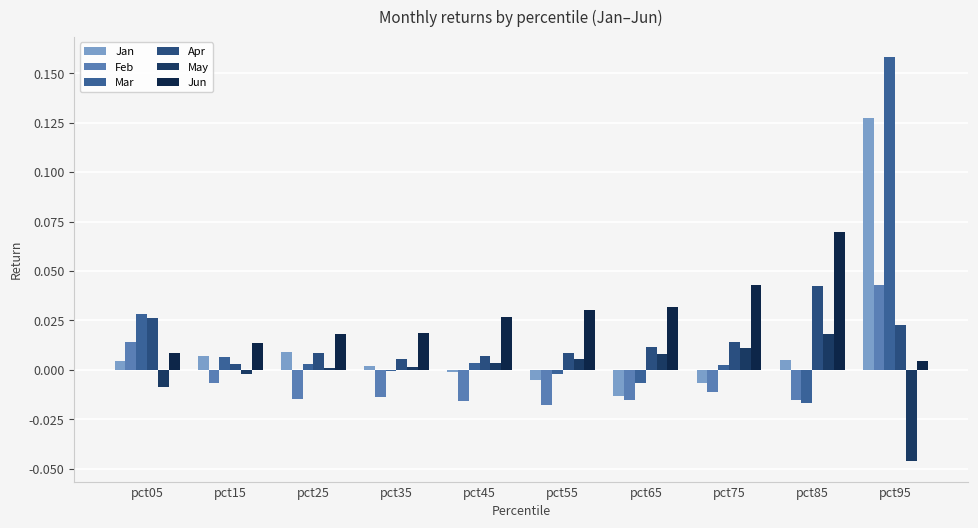

The value of Mar at pct55 is -0.0. True or false?

True